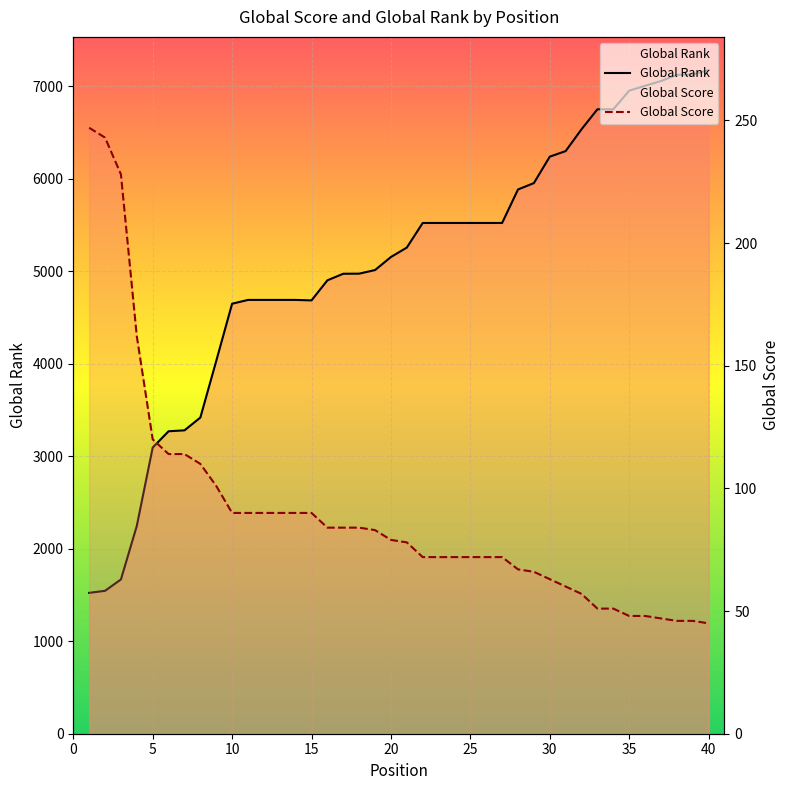

What is the total value across all series at 26?

5594